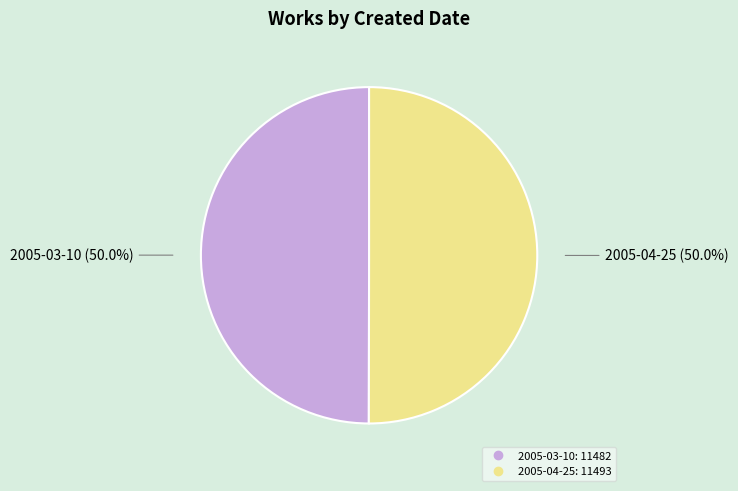

Is it true that 2005-03-10 is 50% of the pie?

True